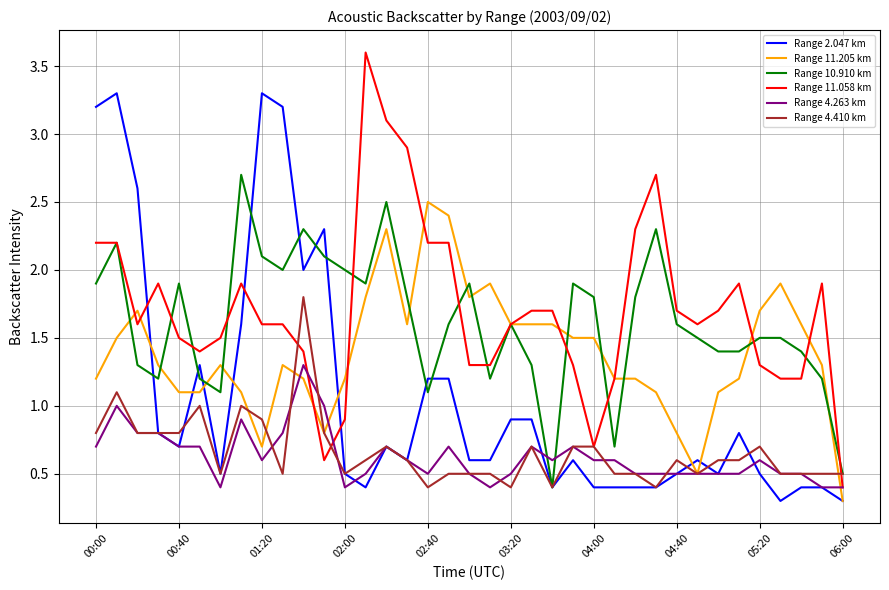

Rank the series by their maximum value, from highest to lowest.

Range 11.058 km, Range 2.047 km, Range 10.910 km, Range 11.205 km, Range 4.410 km, Range 4.263 km